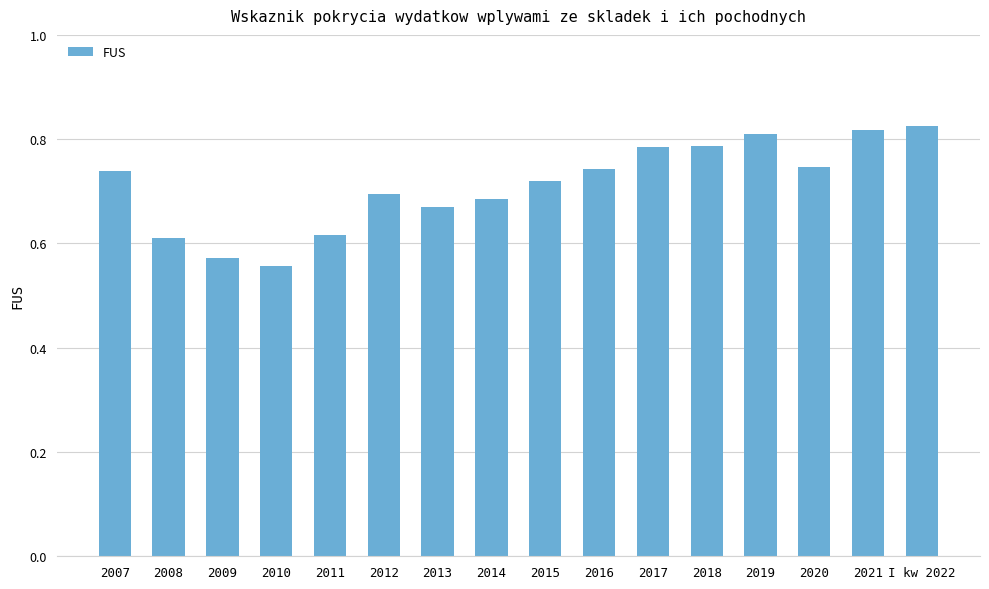

What is the sum of all values?

11.4